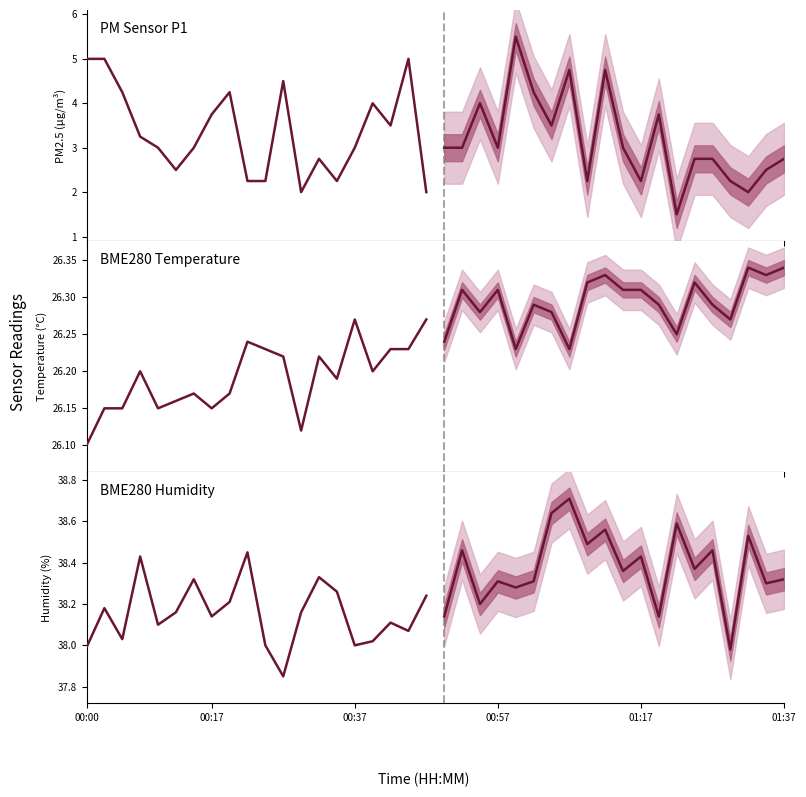

How many lines are shown in the chart?

6